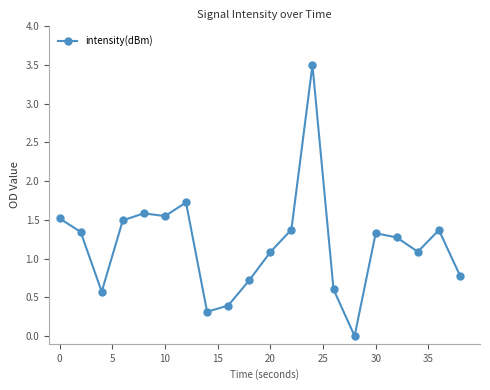

Does the chart display data point markers on the line(s)?

Yes